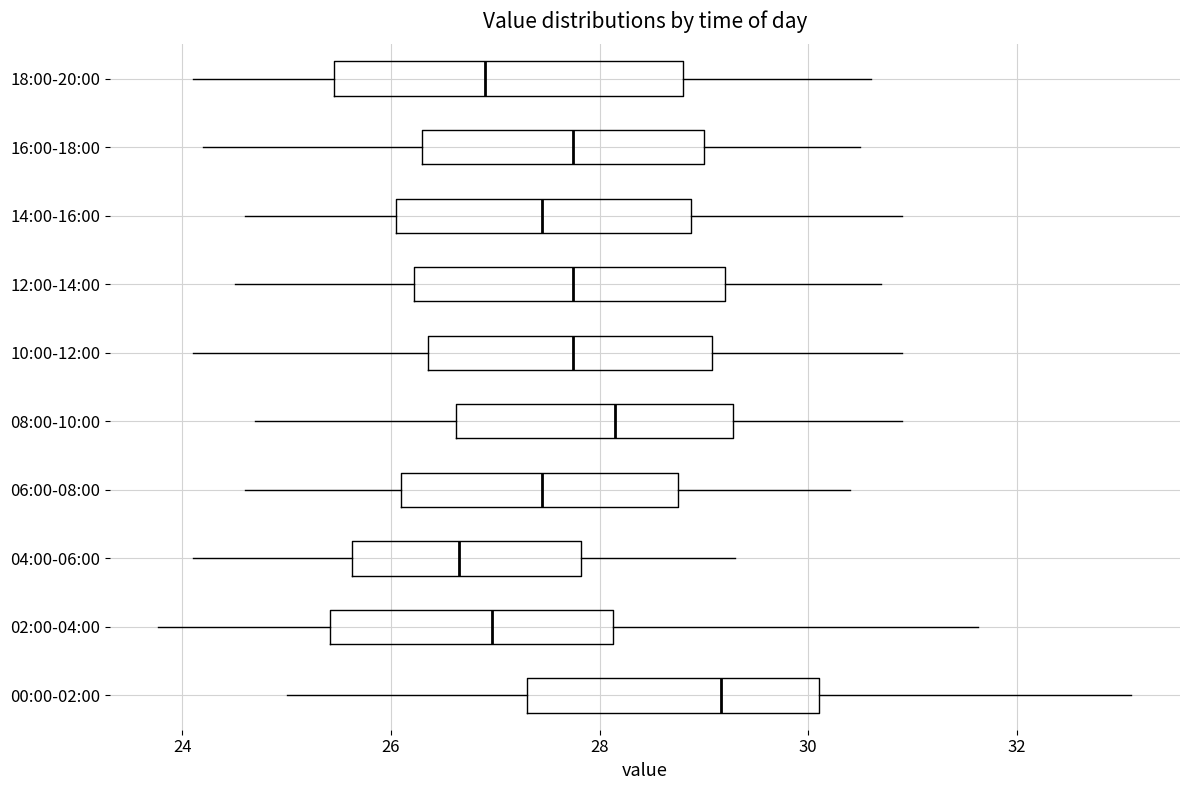

Where does the left whisker of the box for 02:00-04:00 end on the x-axis? The values are not printed on the chart, so give them approximately, as read against the axis.

23.8